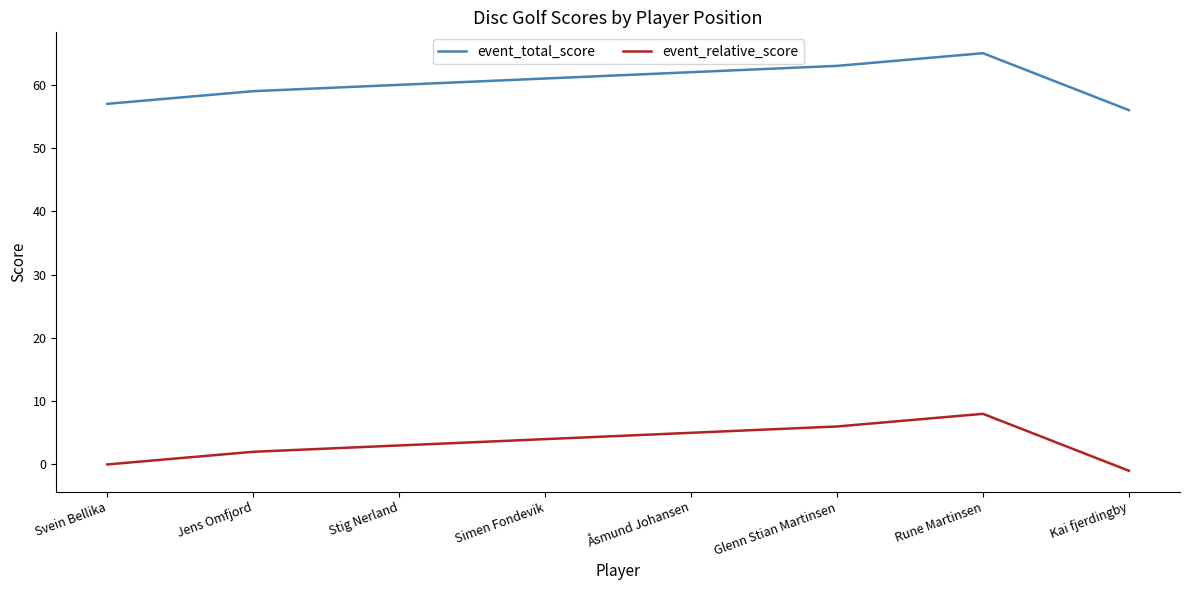

True or false: event_total_score has a value of 59 at Jens Omfjord.

True